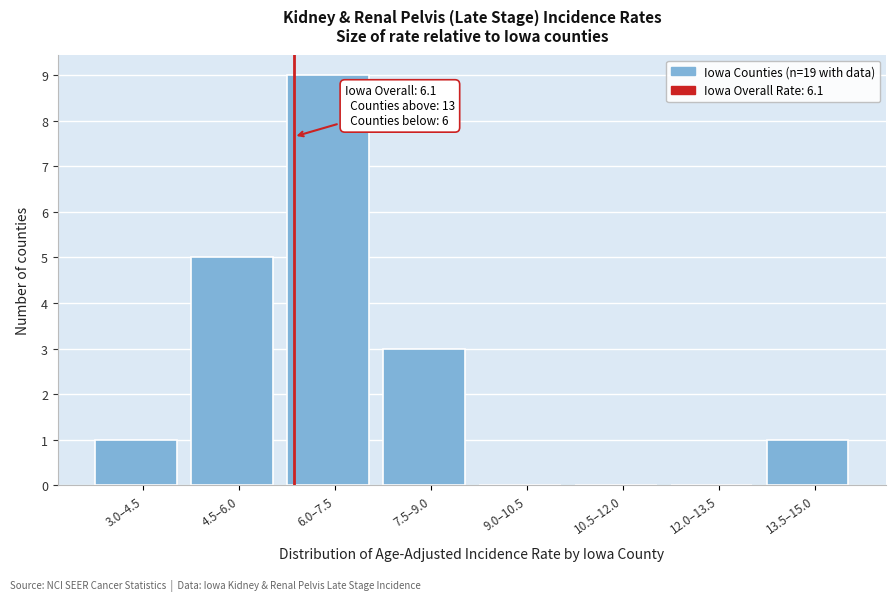

Reading right to left, what are all the values shown in this chart?

13.5–15.0=1	12.0–13.5=0	10.5–12.0=0	9.0–10.5=0	7.5–9.0=3	6.0–7.5=9	4.5–6.0=5	3.0–4.5=1